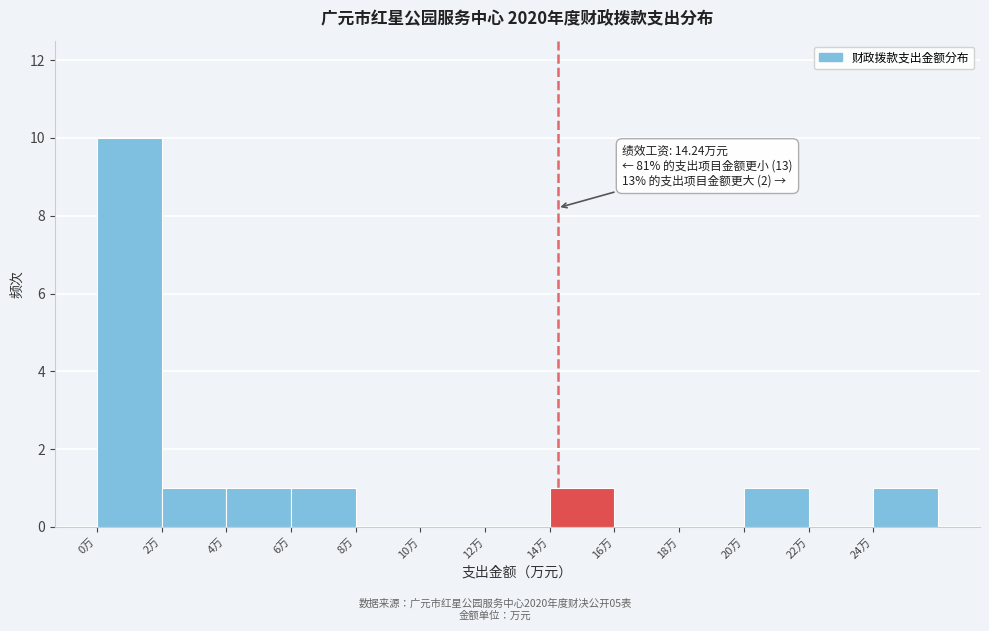

Which range on the x-axis has the tallest bar?

0 to 2